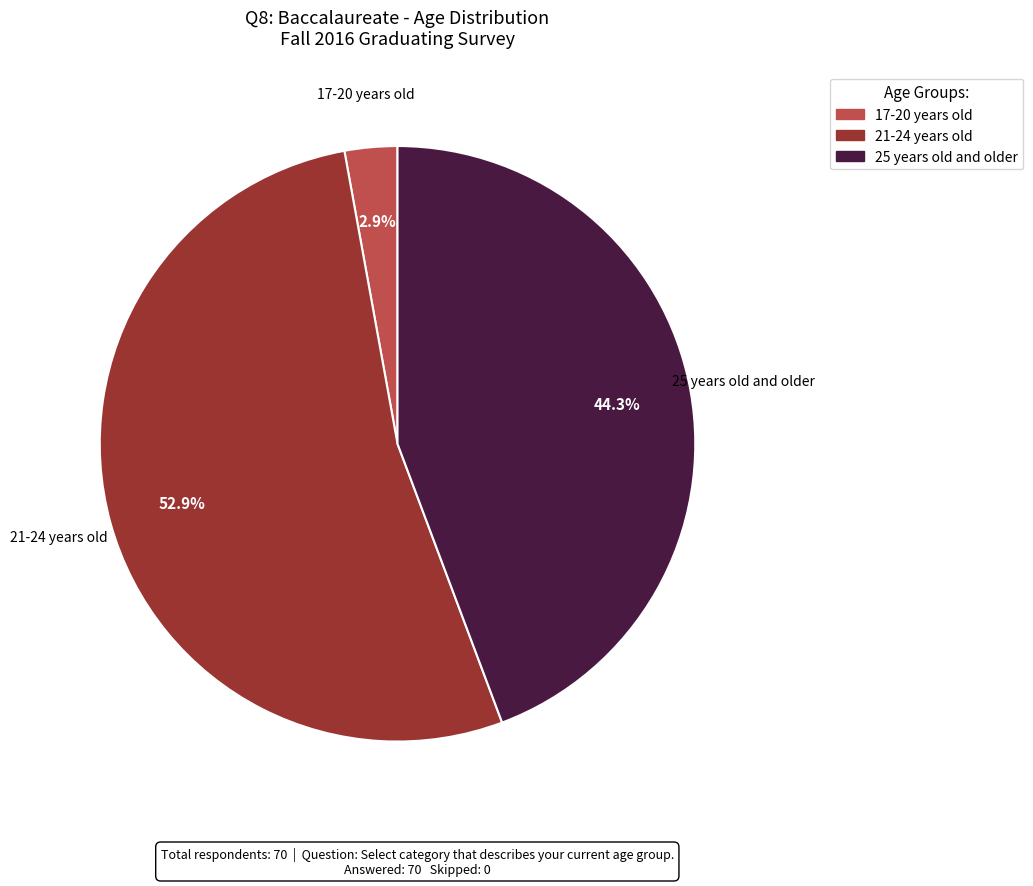

Does any single category account for the majority?

Yes